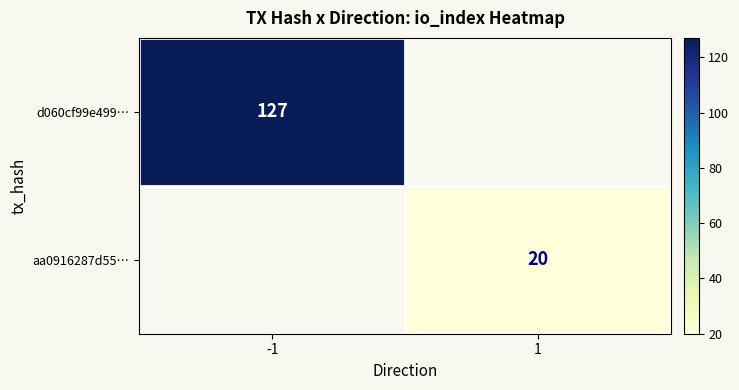

What is the minimum value shown in the chart?

20.0